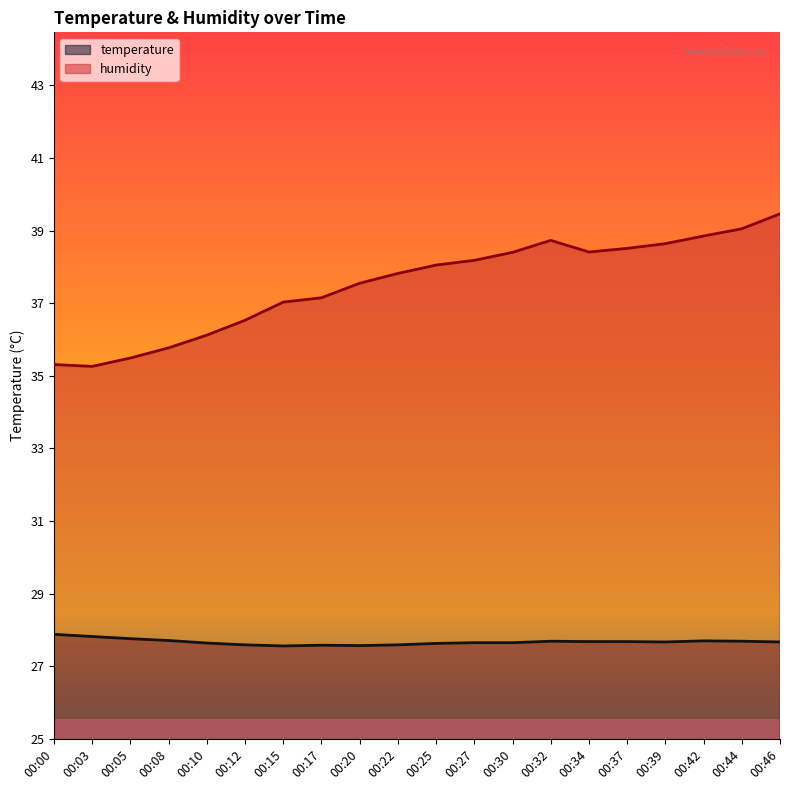

Which category has the lowest value in the humidity series?

00:03